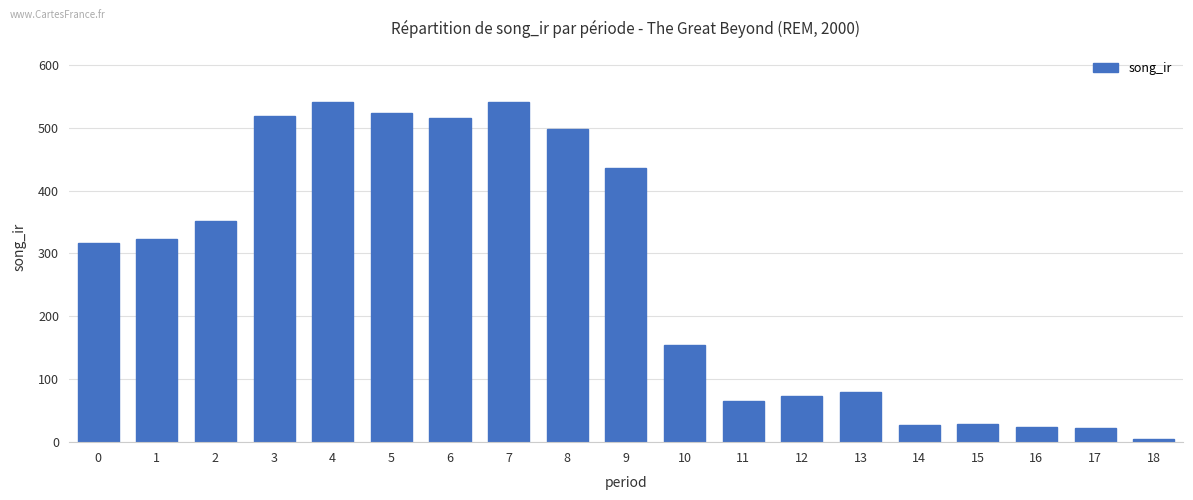

What is the change in value from 1 to 13?

-243.2